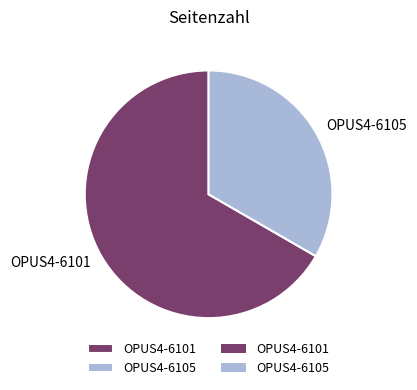

True or false: OPUS4-6101 accounts for 56% of the total.

False